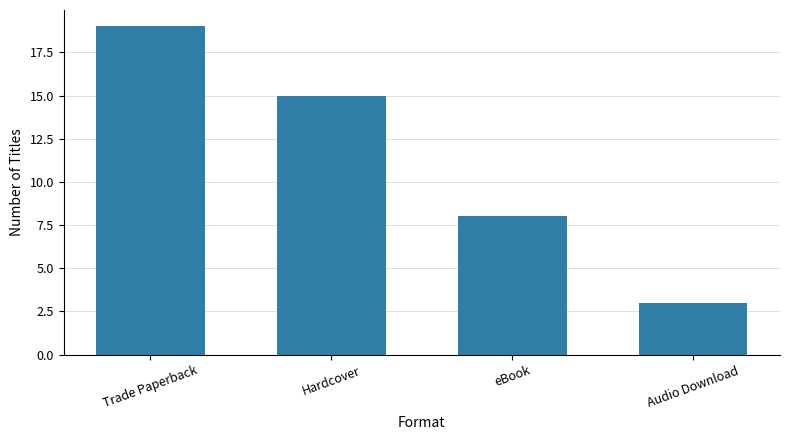

Is it true that the value at Trade Paperback is 19?

True